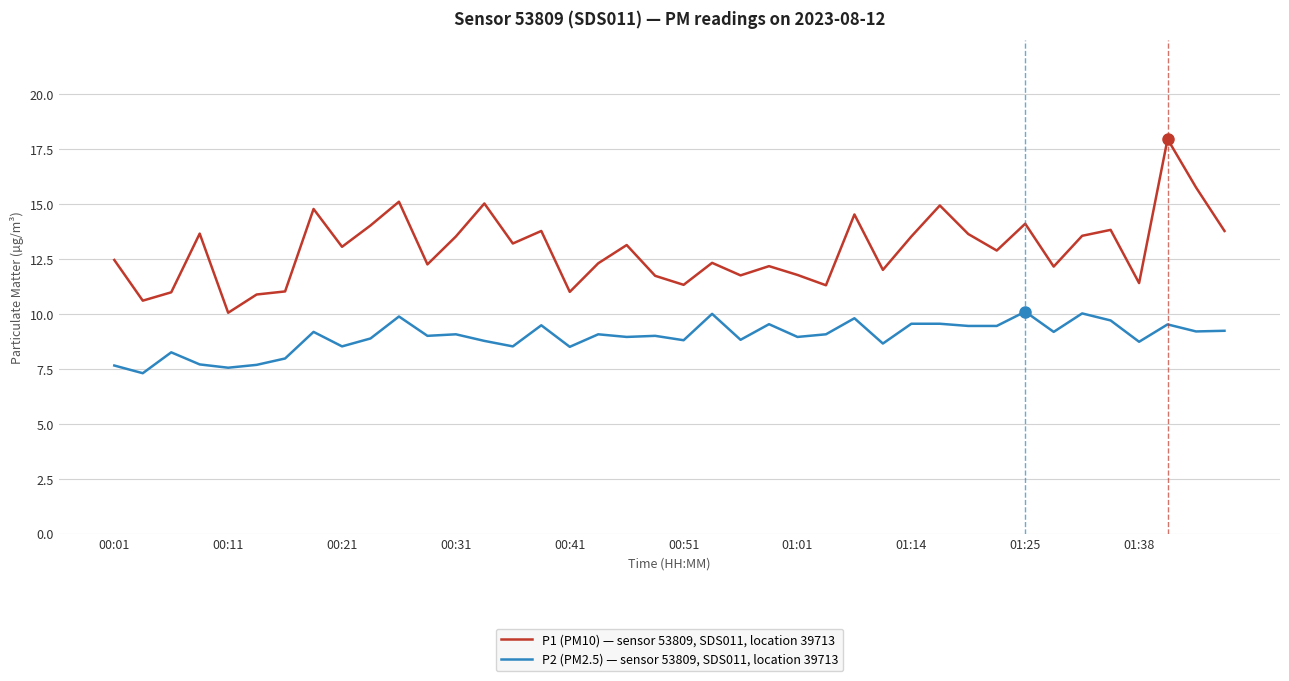

True or false: P1 (PM10) — sensor 53809, SDS011, location 39713 and P2 (PM2.5) — sensor 53809, SDS011, location 39713 cross at least once.

False